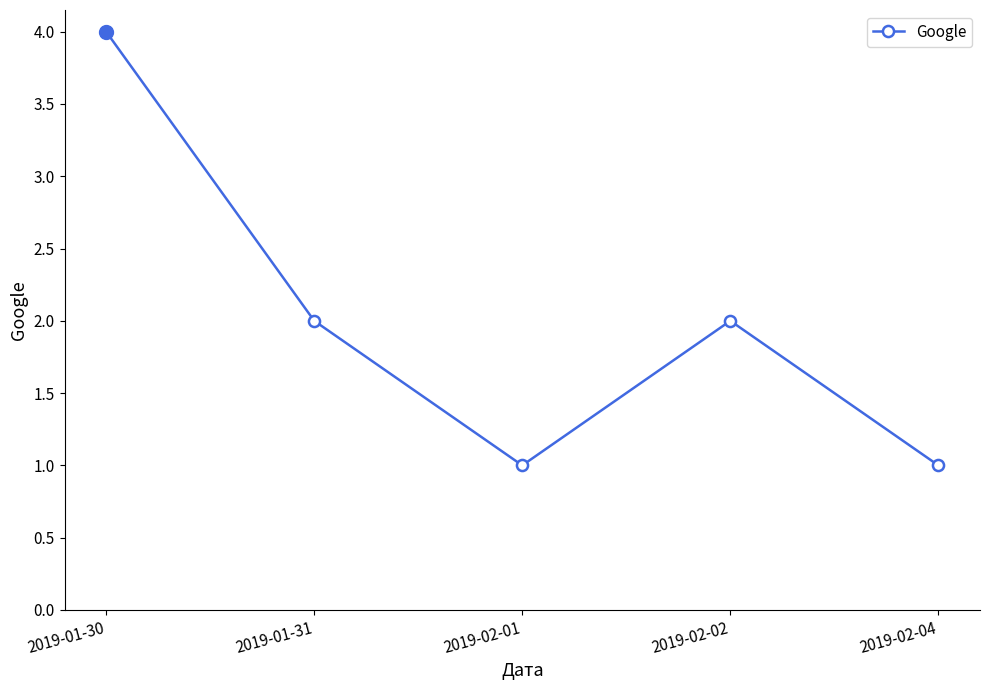

Between 2019-02-04 and 2019-02-02, which is larger?

2019-02-02